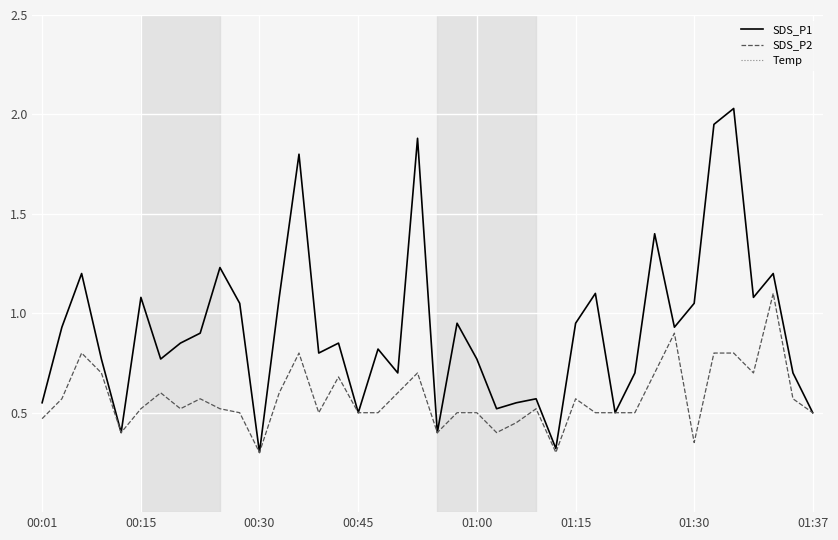

What are all the series names shown in the legend?

SDS_P1, SDS_P2, Temp